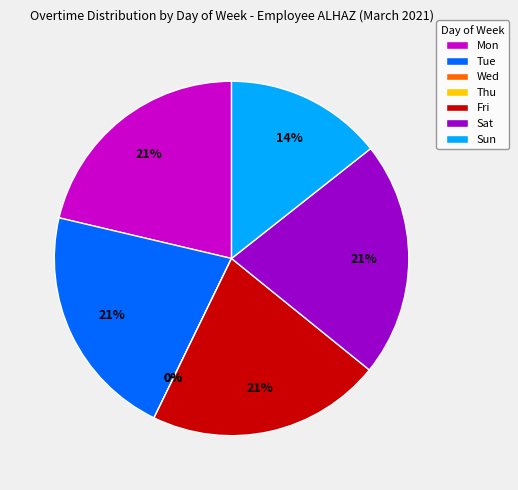

What percentage do Sun and Wed together represent?

14.4%